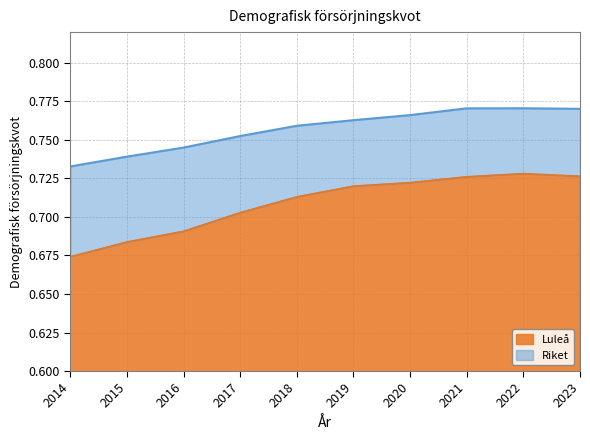

At which label does Riket reach its peak?

2022